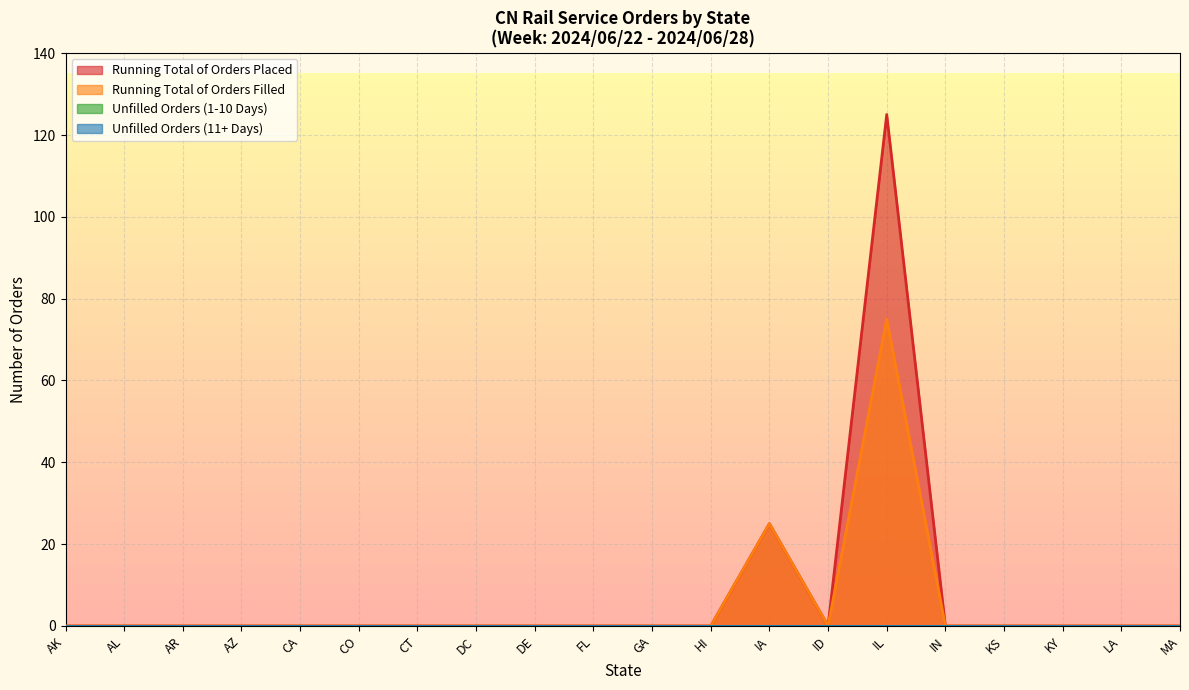

Reading left to right, transcribe all the data shown in this chart.

Running Total of Orders Placed: AK=0	AL=0	AR=0	AZ=0	CA=0	CO=0	CT=0	DC=0	DE=0	FL=0	GA=0	HI=0	IA=25	ID=0	IL=125	IN=0	KS=0	KY=0	LA=0	MA=0
Running Total of Orders Filled: AK=0	AL=0	AR=0	AZ=0	CA=0	CO=0	CT=0	DC=0	DE=0	FL=0	GA=0	HI=0	IA=25	ID=0	IL=75	IN=0	KS=0	KY=0	LA=0	MA=0